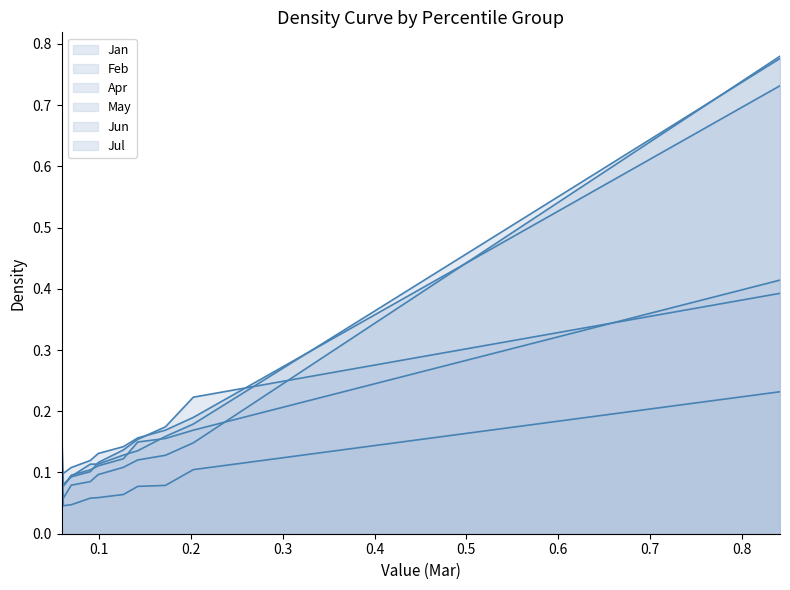

The Feb series shows 0.2 at pct65. True or false?

True